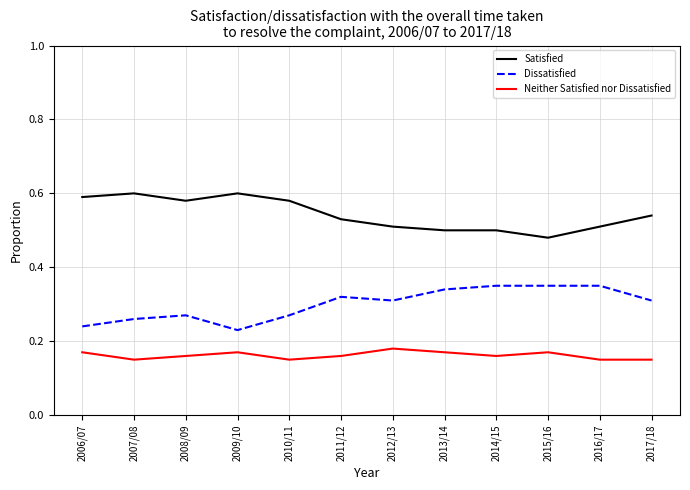

What position from the left is 2015/16?

10